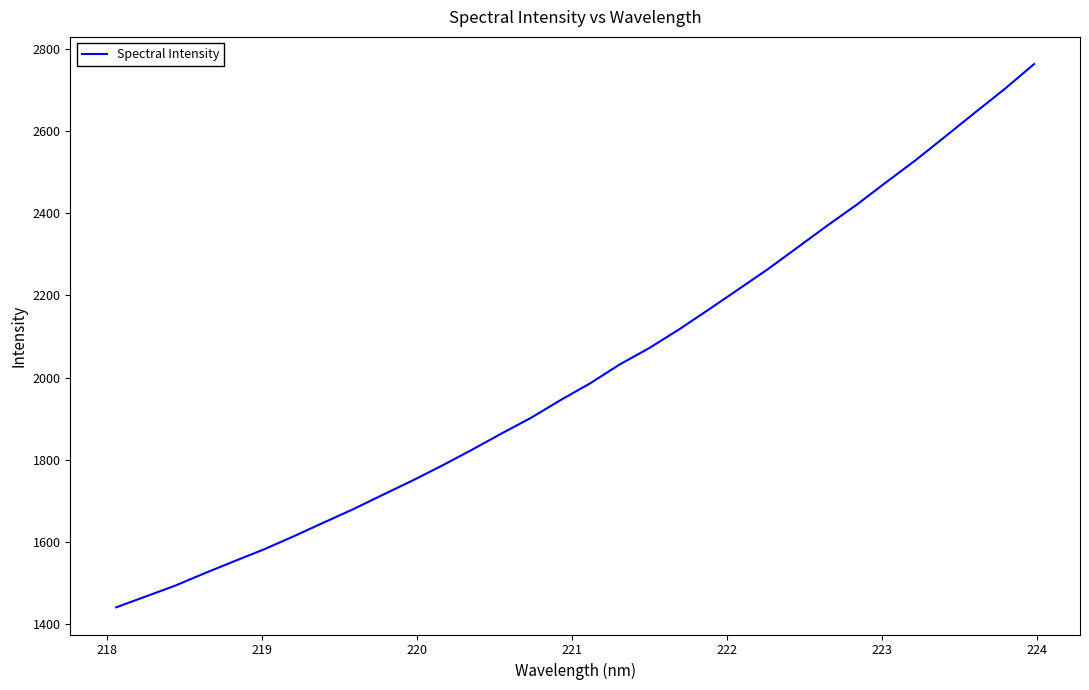

What is the difference between the maximum and minimum values?

1321.6